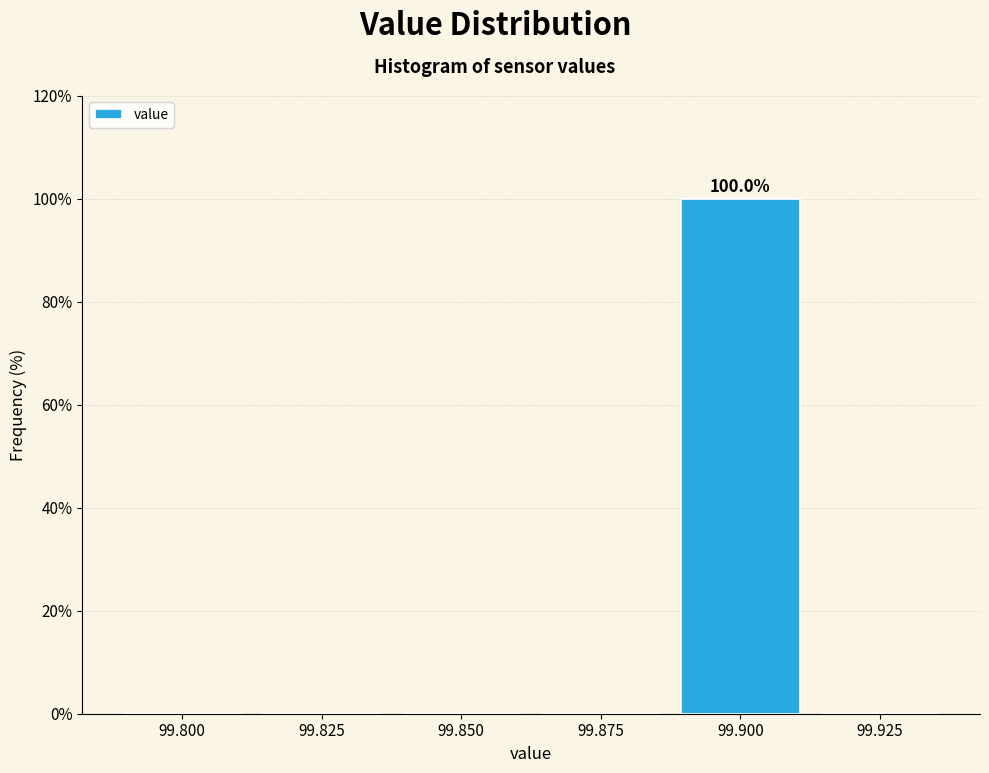

Reading left to right, transcribe all the data shown in this chart.

99.800=0	99.825=0	99.850=0	99.875=0	99.900=100	99.925=0